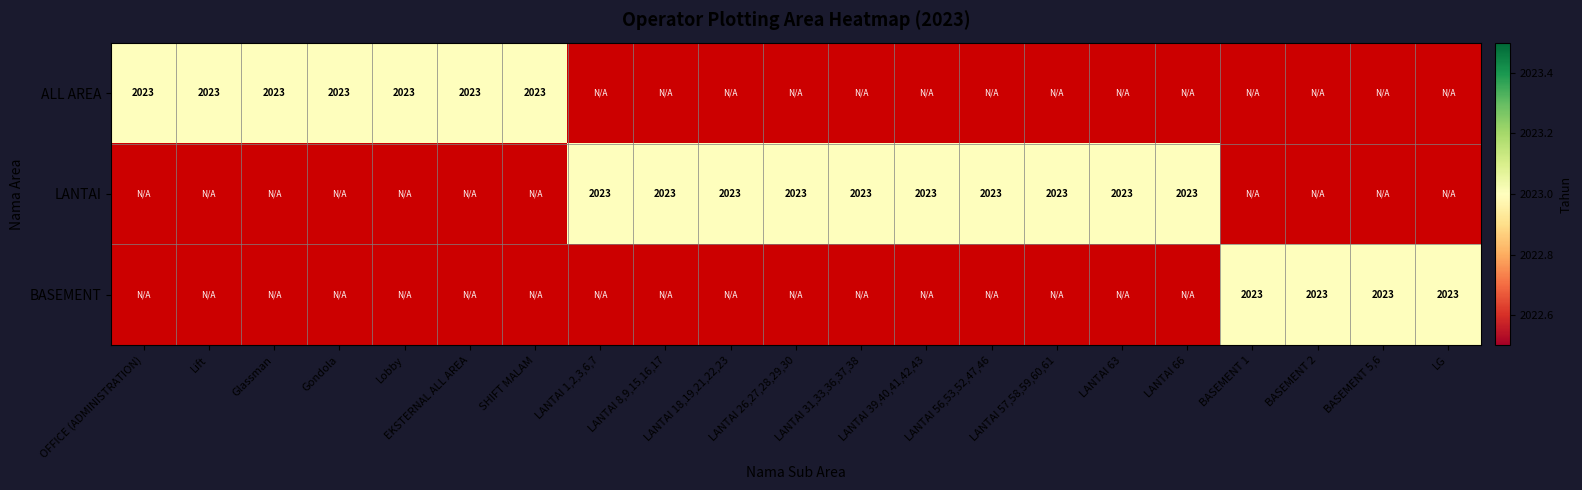

What is the total value across all series at 15?

2023